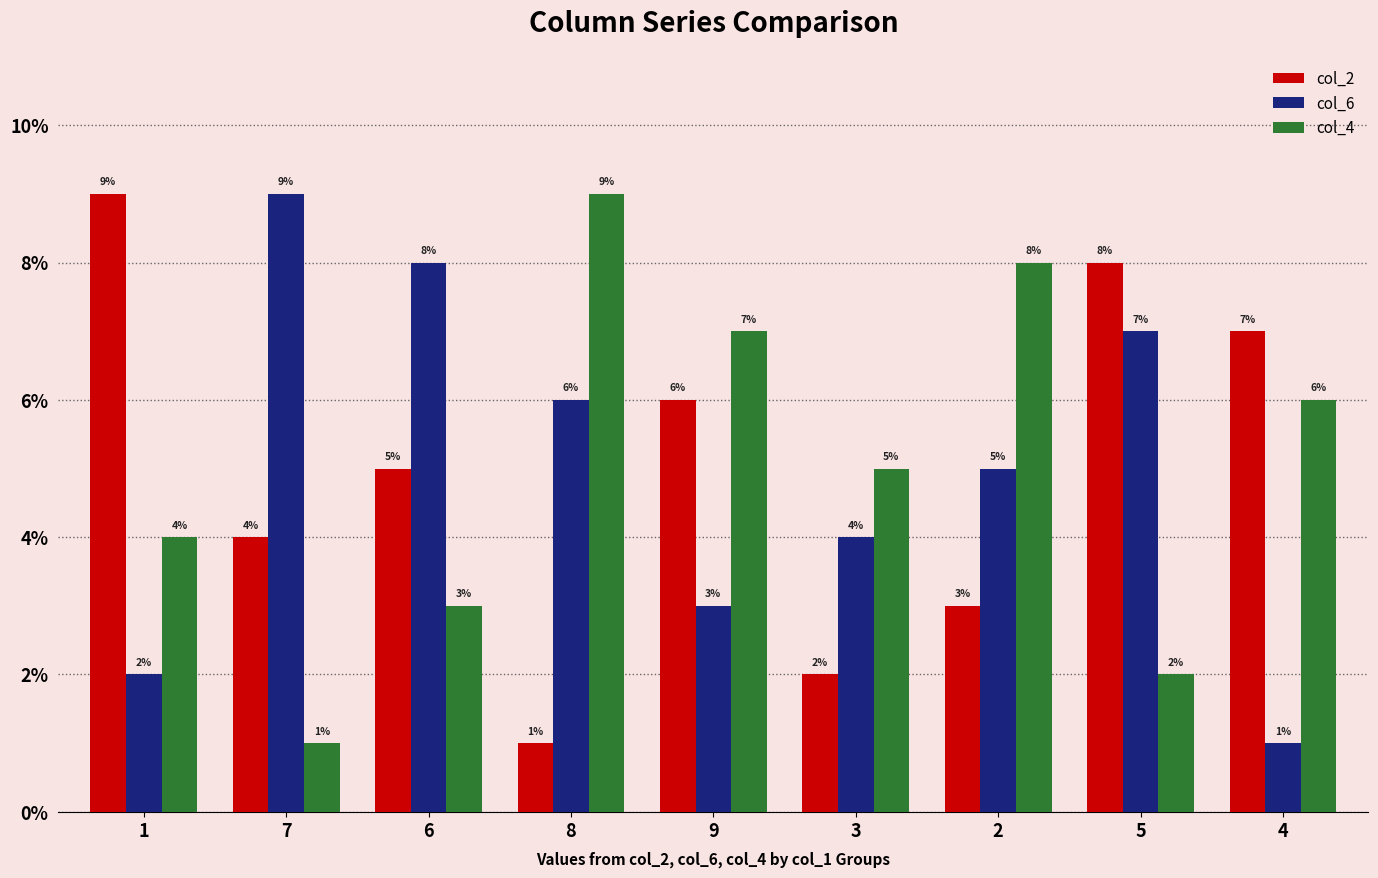

How many col_6 values are between 3 and 7?

5